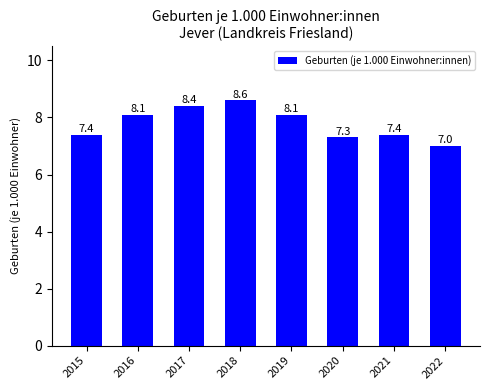

True or false: the data shows 4.2 at 2022.

False